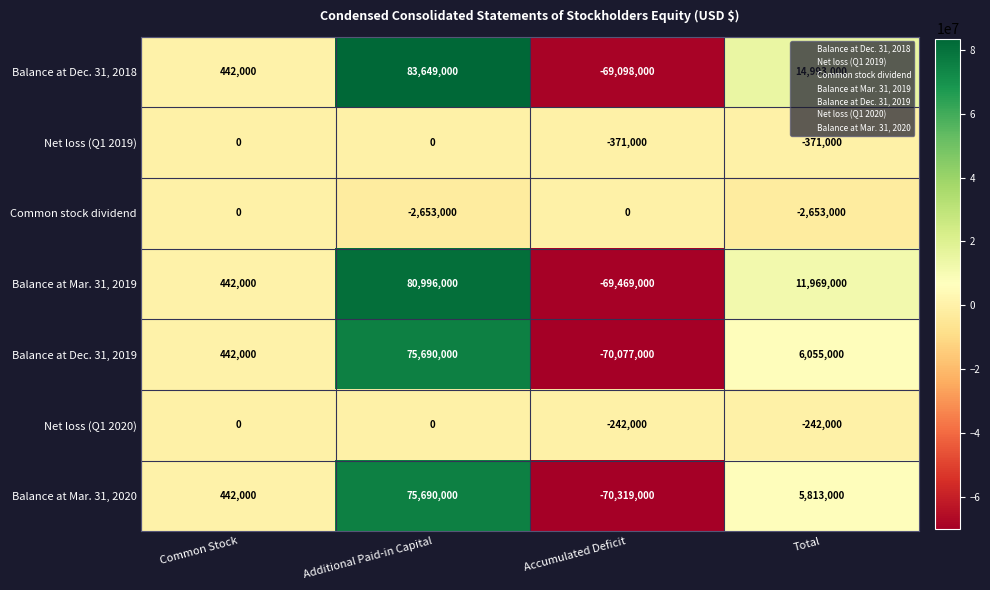

At Total, list the series in order from largest to smallest.

Balance at Dec. 31, 2018, Balance at Mar. 31, 2019, Balance at Dec. 31, 2019, Balance at Mar. 31, 2020, Net loss (Q1 2020), Net loss (Q1 2019), Common stock dividend